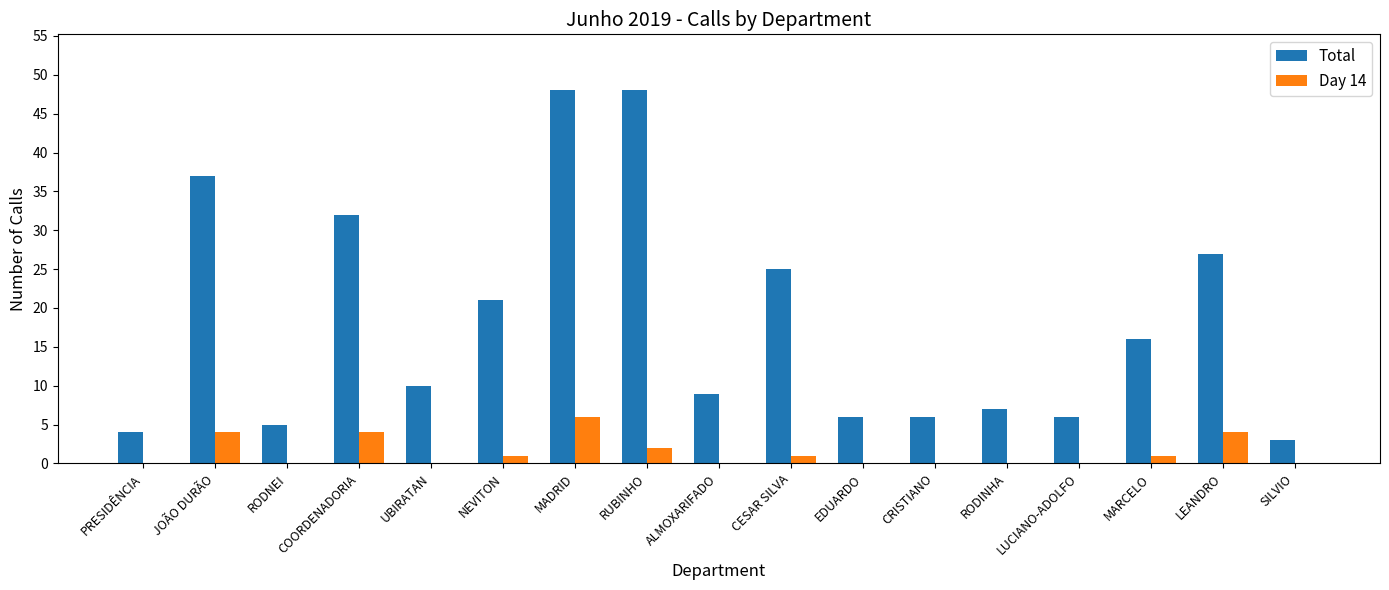

How many distinct data groups are displayed?

2